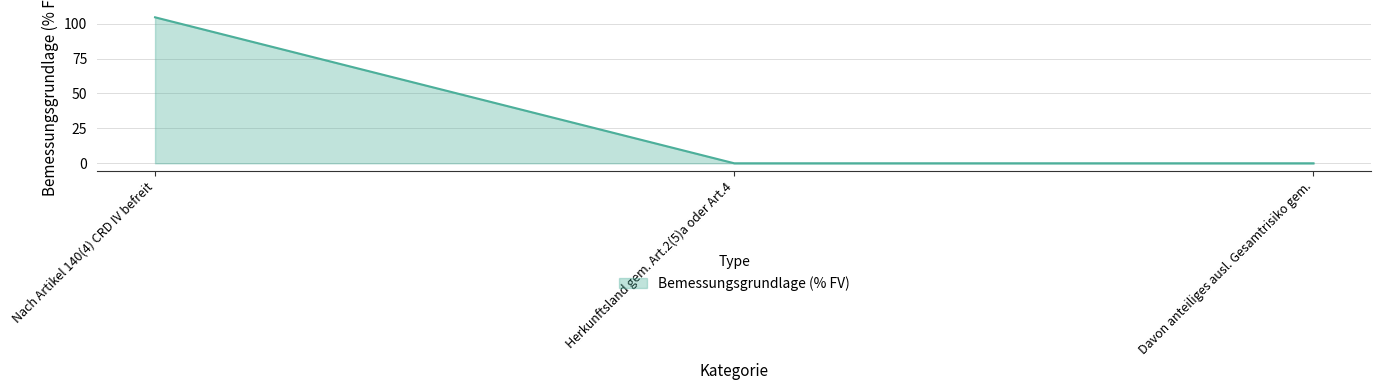

What is the approximate value at Nach Artikel 140(4) CRD IV befreit?

104.5